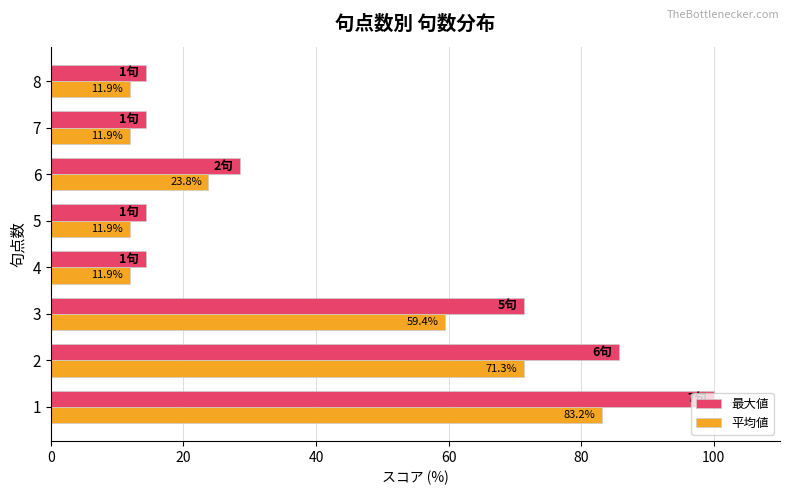

At how many categories does at least one series exceed 34?

3